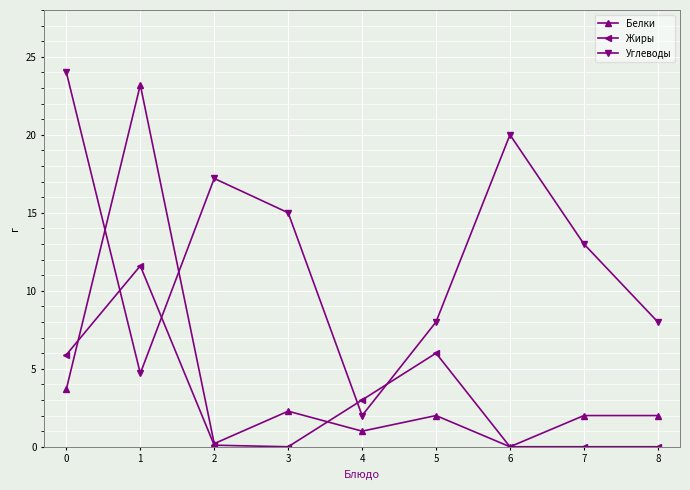

How many data points does each series have?

9